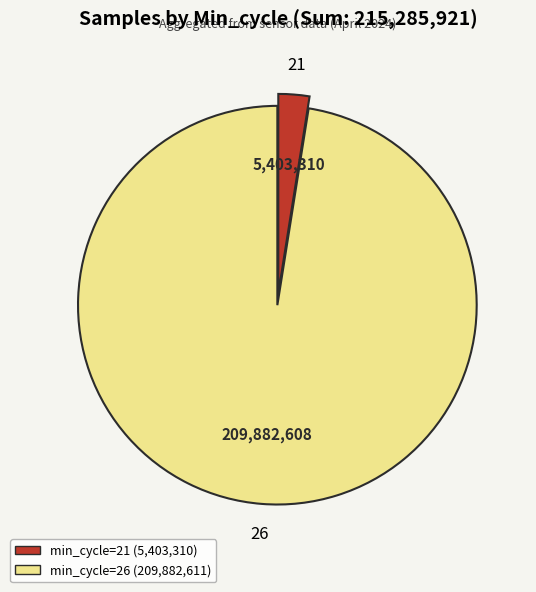

How many segments does this pie chart have?

2